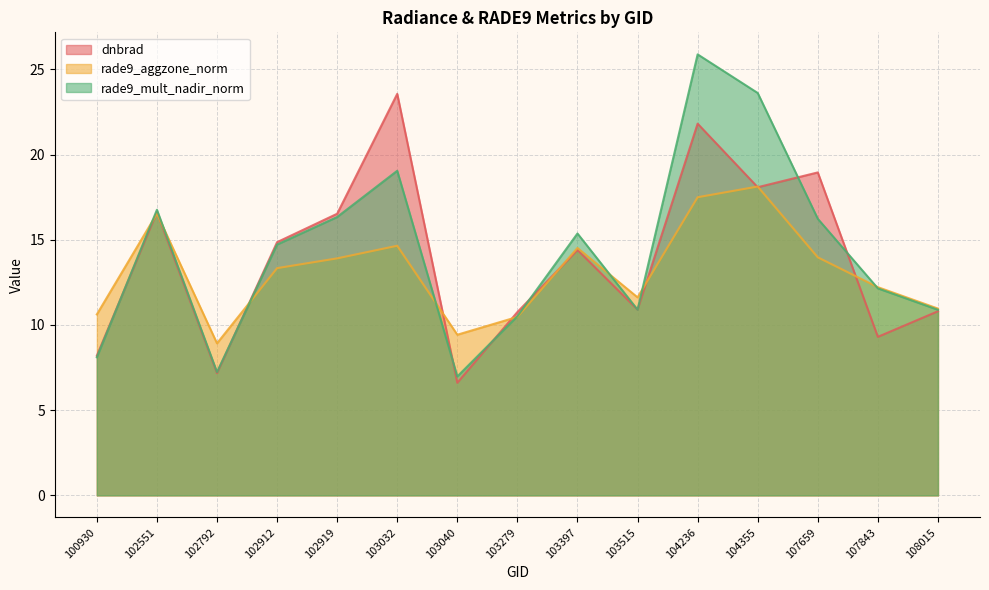

What is the spread (max minus min) of values at 104355?

5.5